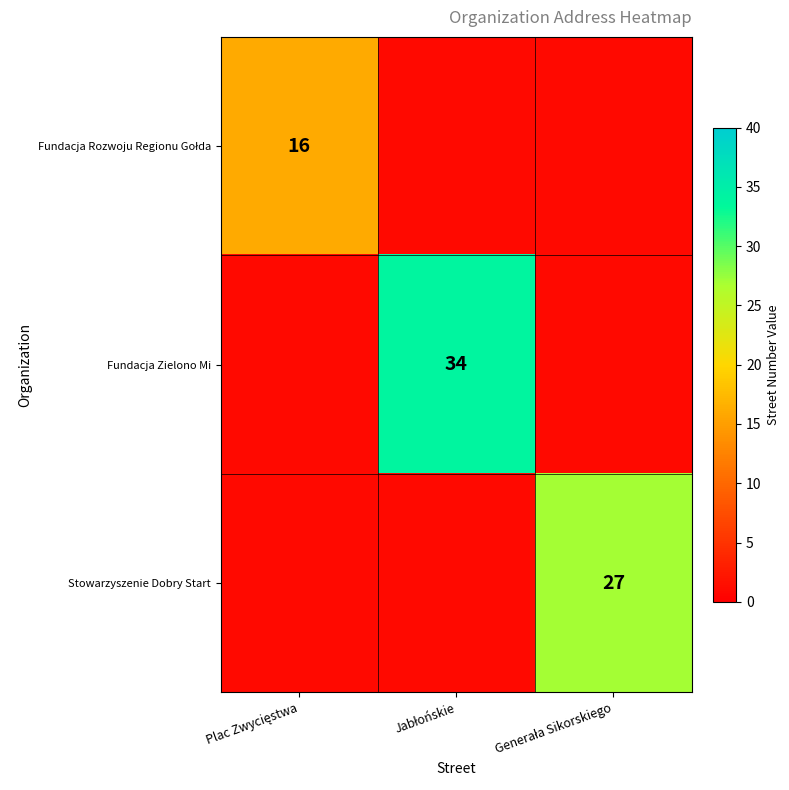

At which label is Stowarzyszenie Dobry Start closest to 14?

Plac Zwycięstwa